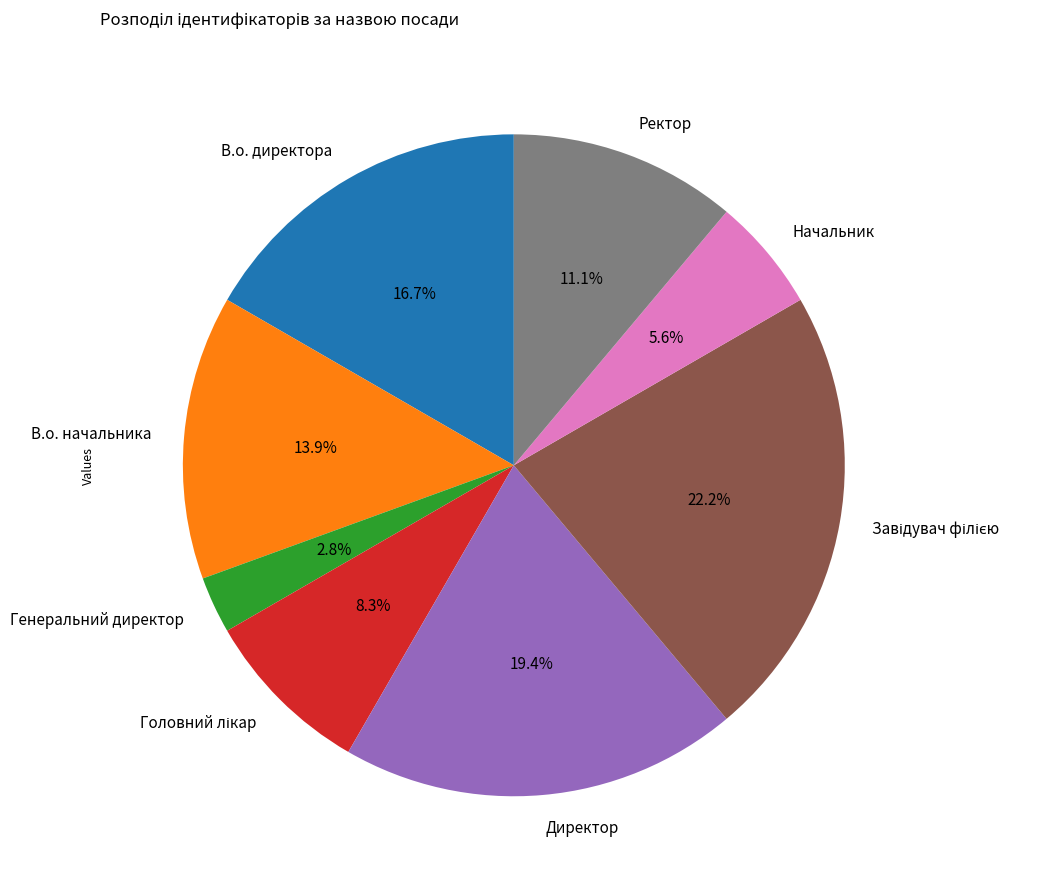

How much of the chart is everything except В.о. начальника?

86.1%